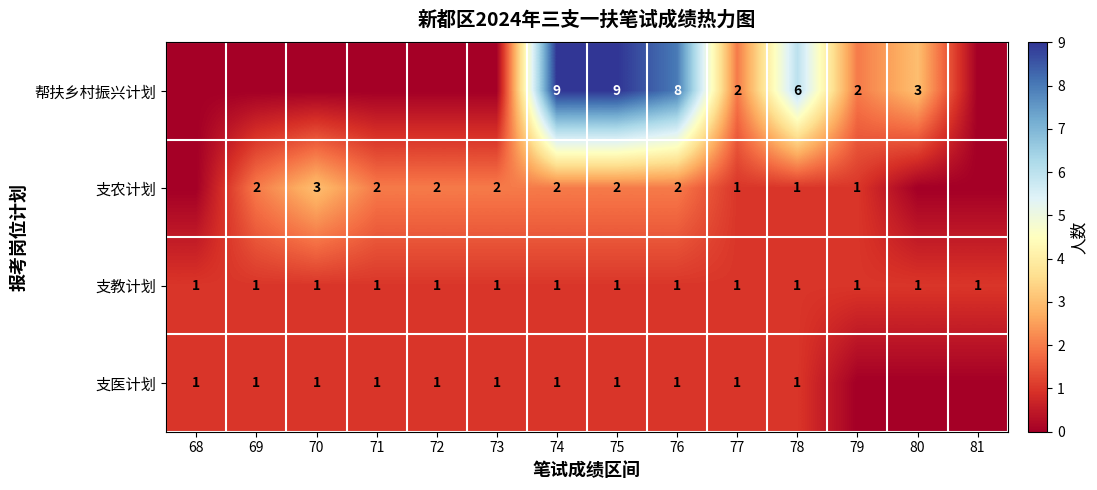

Is the value of 帮扶乡村振兴计划 at 80 greater than the value of 支医计划 at 75?

Yes